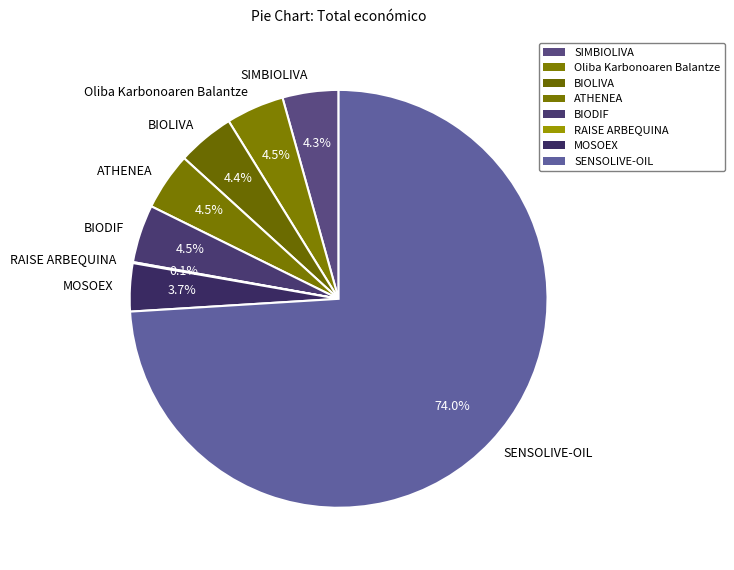

Combined, what portion of the pie is SENSOLIVE-OIL and ATHENEA?

78.5%